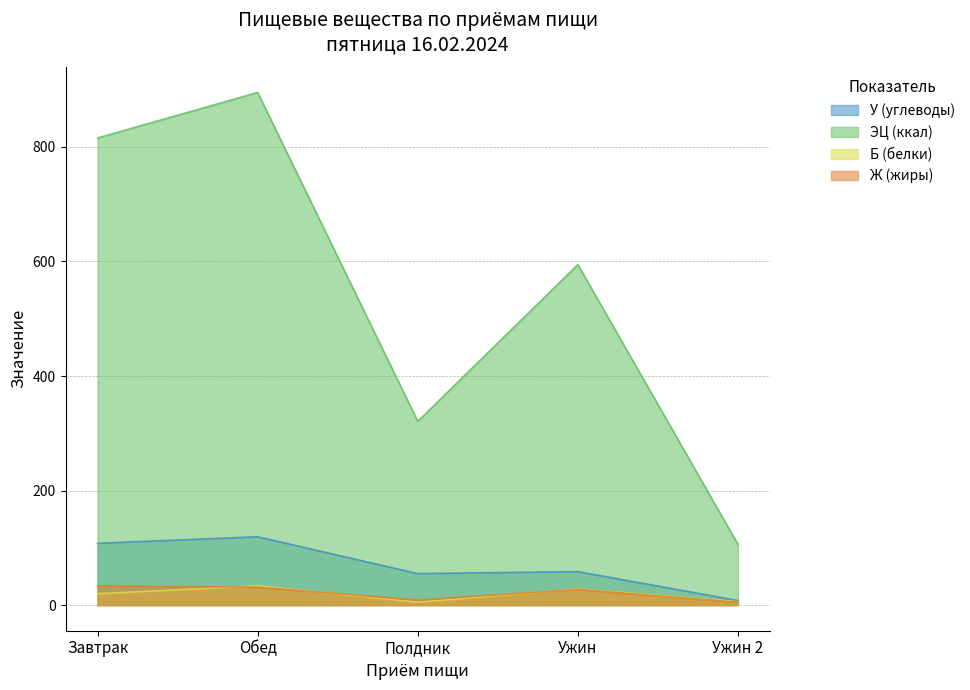

Reading left to right, transcribe all the data shown in this chart.

У (углеводы): Завтрак=108.0	Обед=119.3	Полдник=55.0	Ужин=58.4	Ужин 2=8.0
ЭЦ (ккал): Завтрак=815.7	Обед=895.1	Полдник=320.8	Ужин=594.6	Ужин 2=106.0
Б (белки): Завтрак=19.8	Обед=33.6	Полдник=5.2	Ужин=28.1	Ужин 2=5.8
Ж (жиры): Завтрак=33.6	Обед=31.3	Полдник=8.7	Ужин=27.2	Ужин 2=5.0